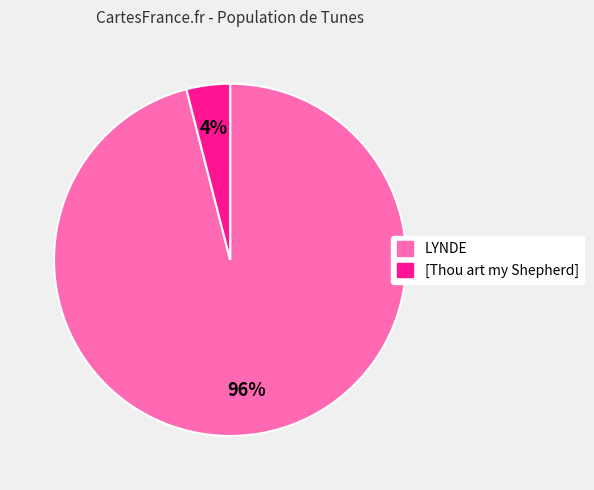

Which has a higher value, [Thou art my Shepherd] or LYNDE?

LYNDE